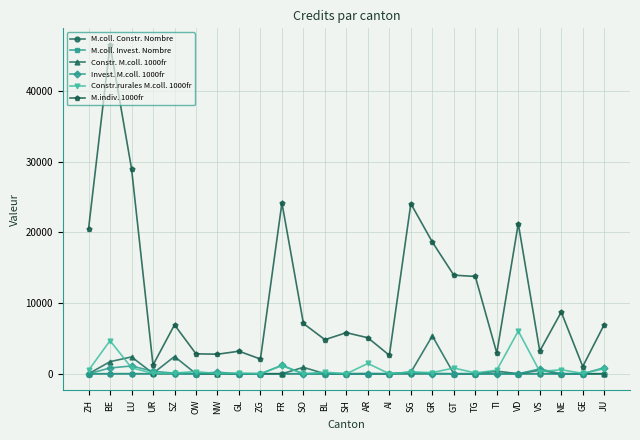

What is the label of the 13th point from the right?

SH